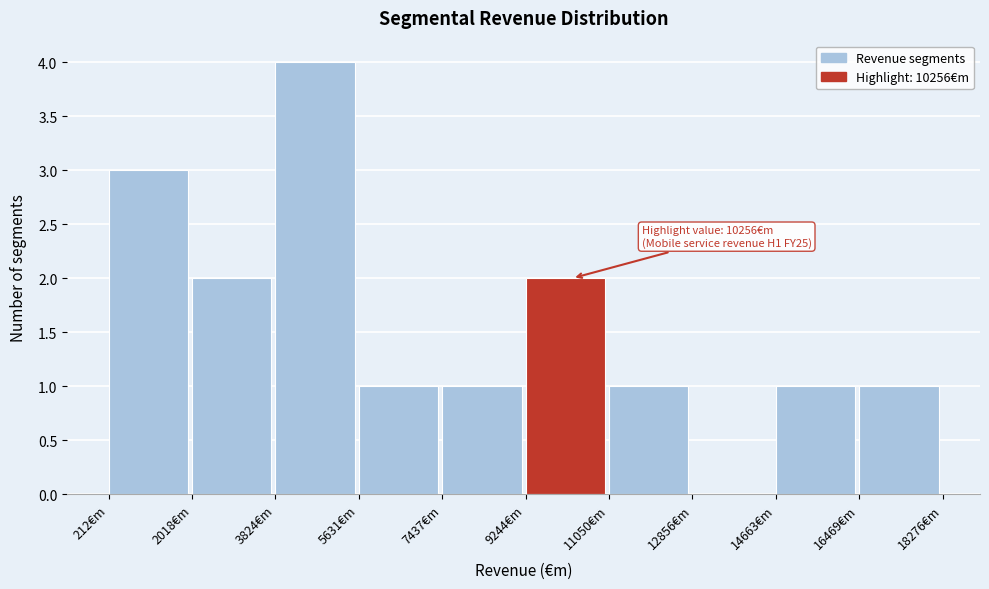

Which range on the x-axis has the tallest bar?

3800 to 5600